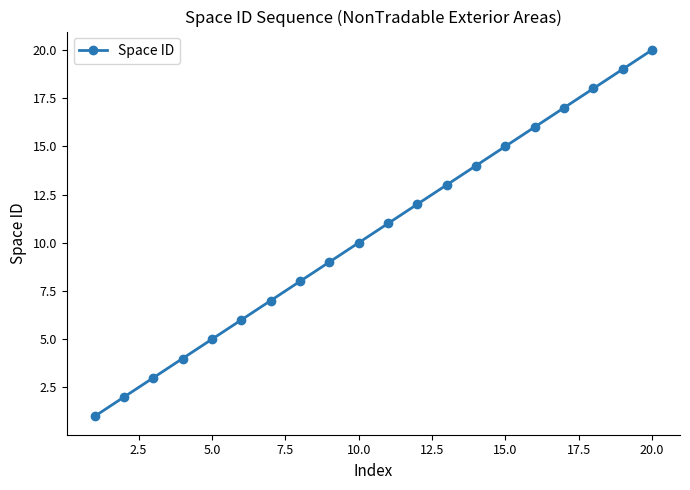

What is the sum of all values?

210